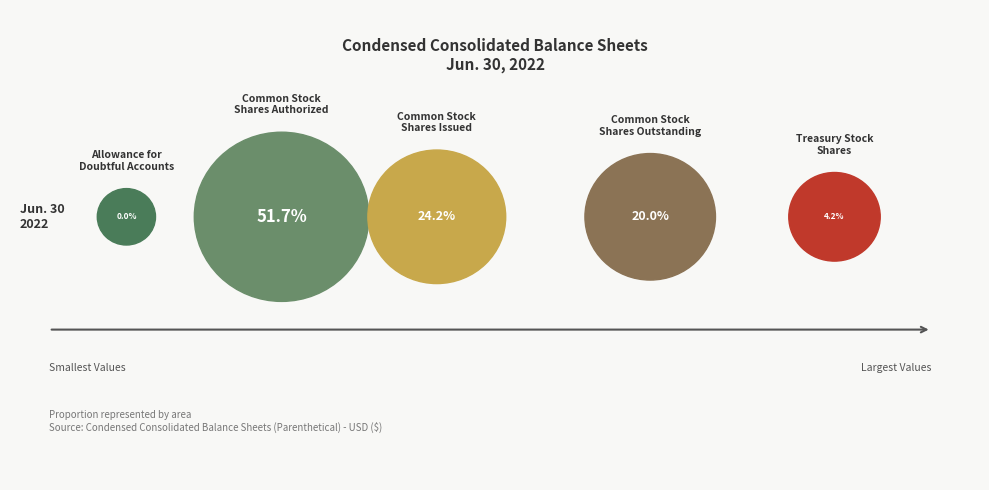

What is the largest slice in the pie chart?

Common Stock
Shares Authorized